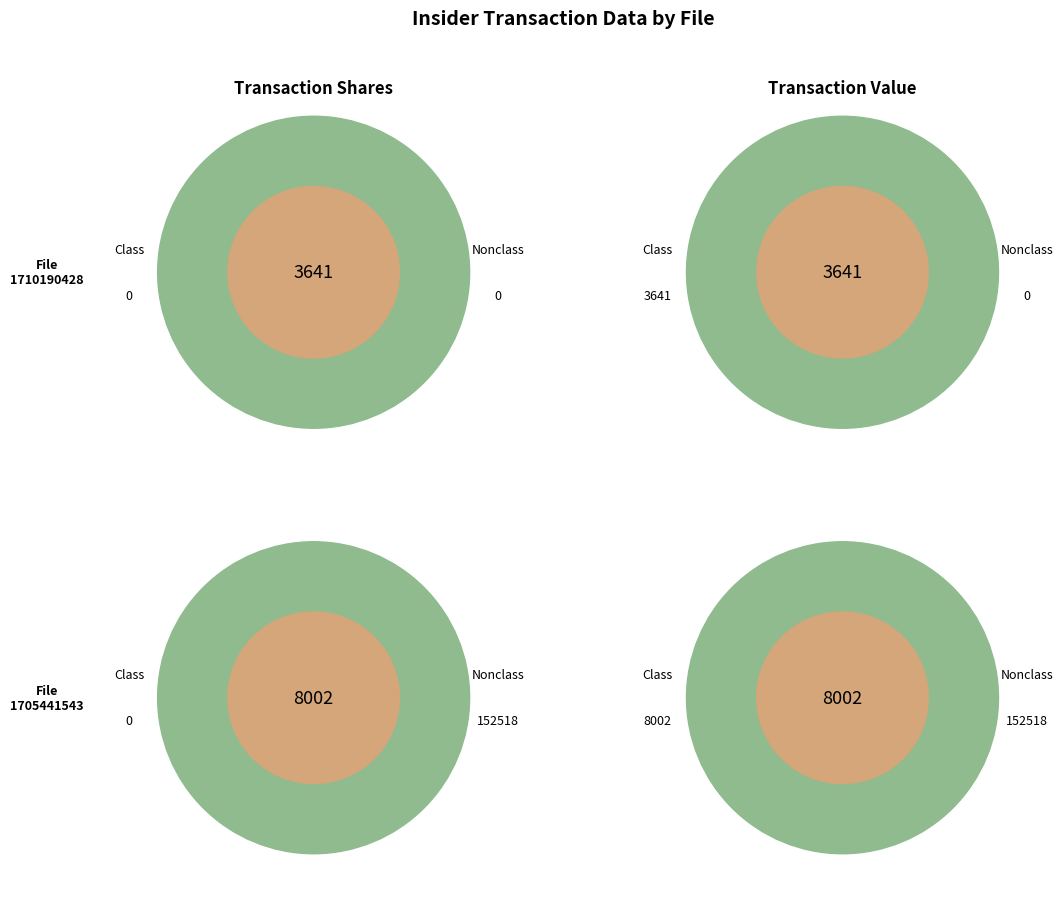

What is the difference between the highest and lowest values at wk-form4_1710190428.xml?

3641